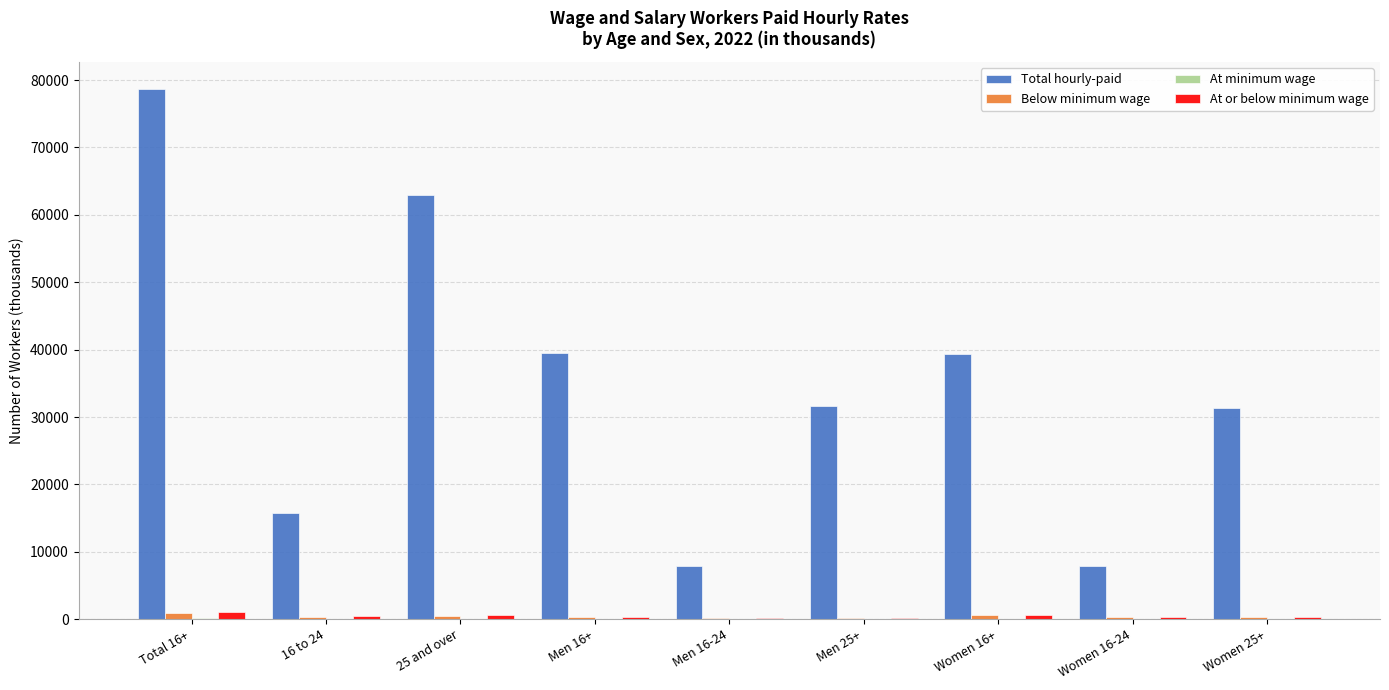

Between Total 16+ and 16 to 24, which series saw the biggest shift?

Total hourly-paid